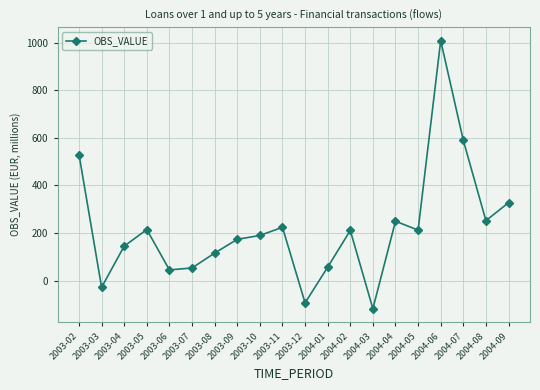

What position from the right is 2004-02?

8